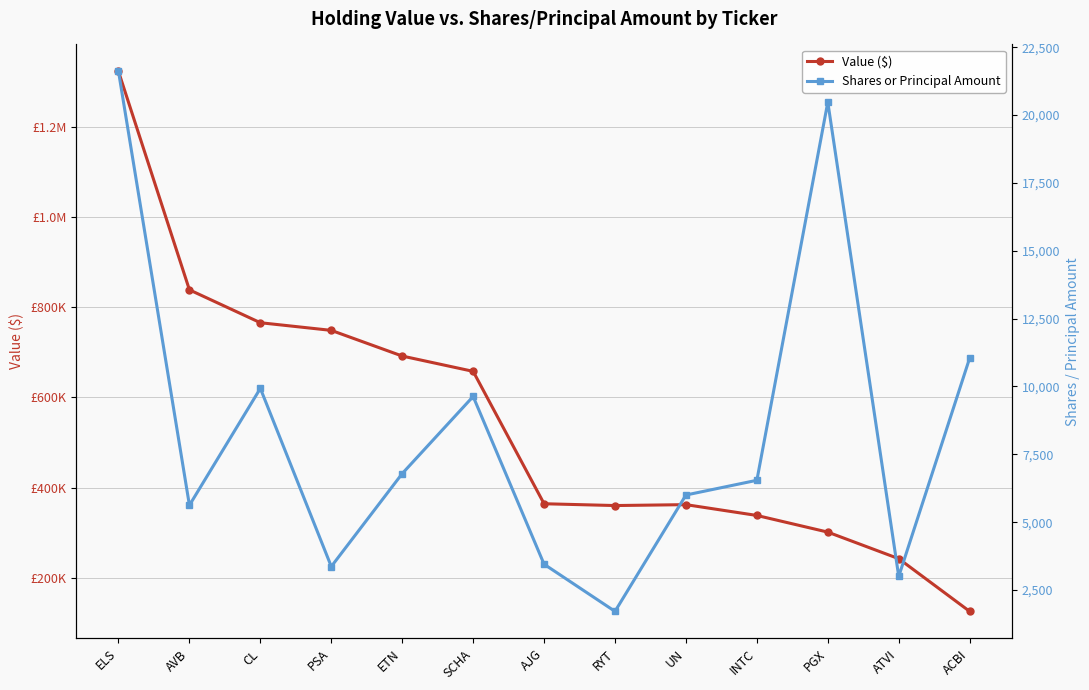

Is the value of Shares or Principal Amount at INTC greater than the value of Value ($) at UN?

No